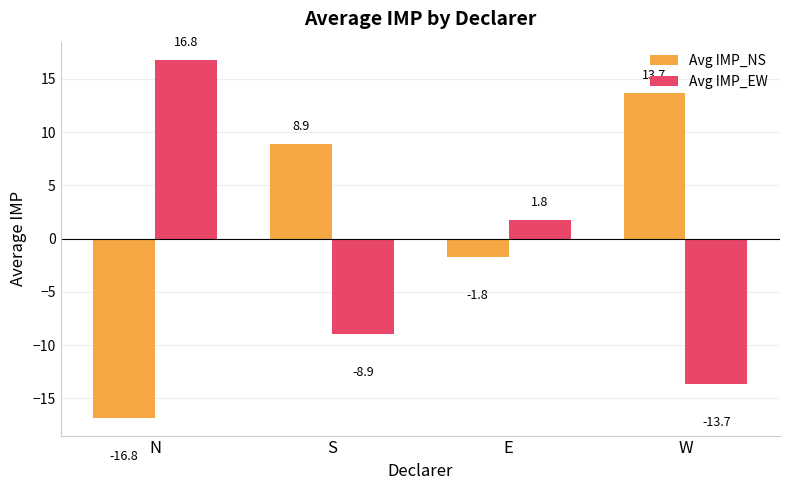

True or false: Avg IMP_NS has a value of 19.1 at W.

False